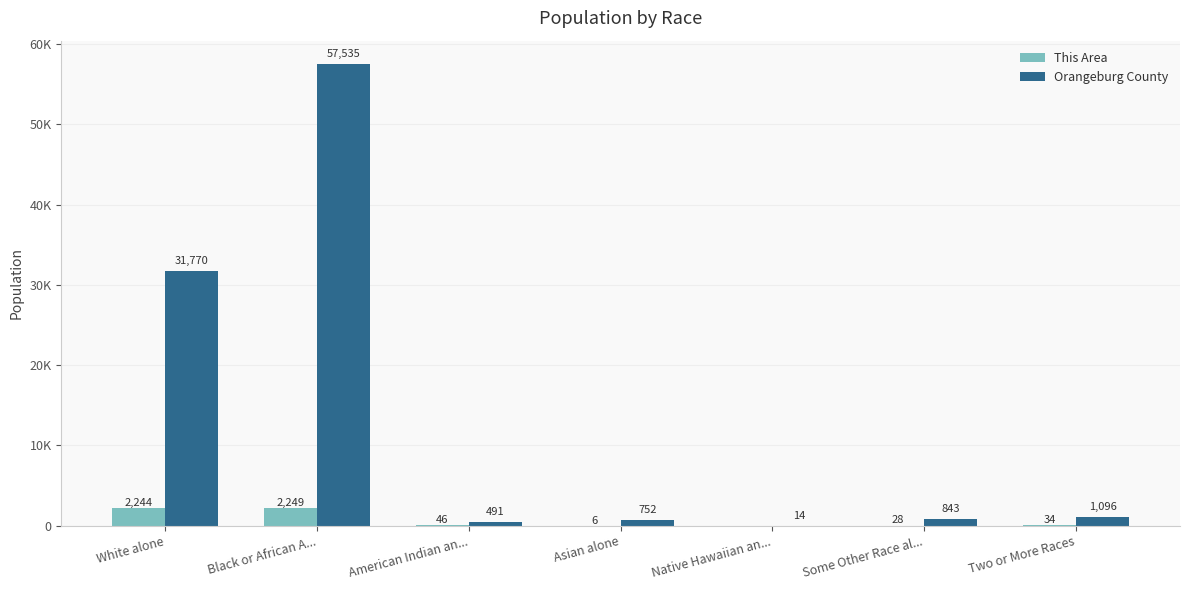

What is the difference between the second highest and second lowest values in the This Area series?

2238